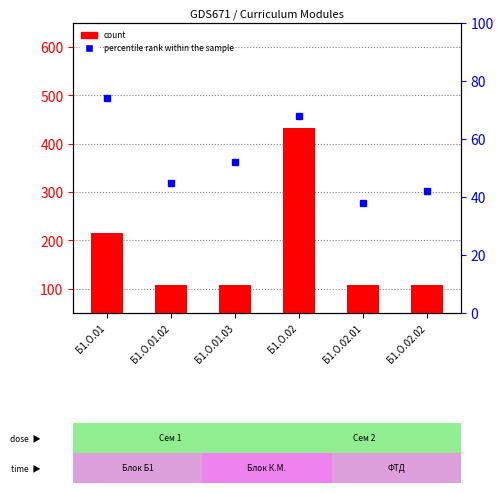

Which series has the largest range (max minus min)?

count